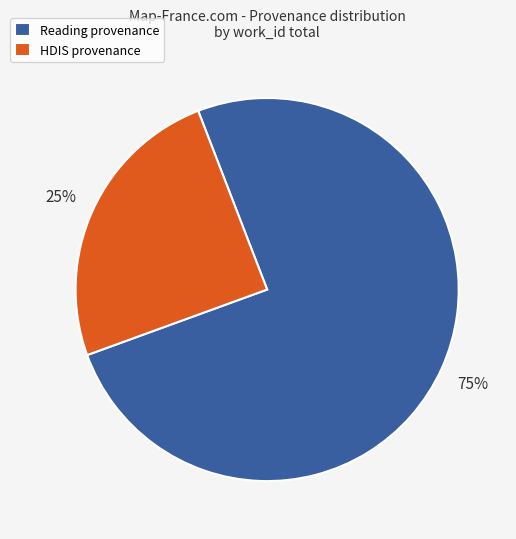

The Reading provenance slice represents 87% of the pie. True or false?

False